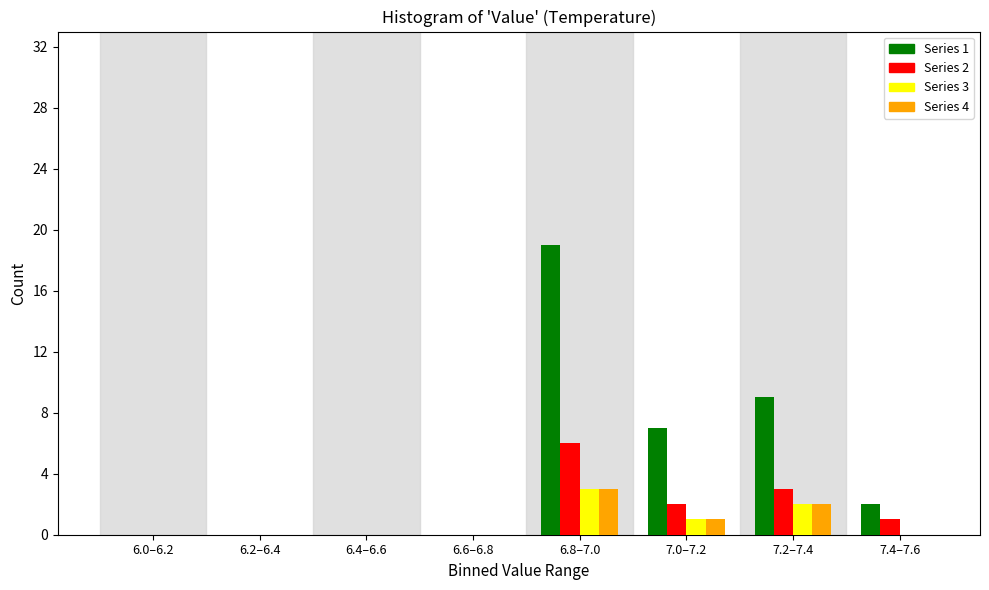

Which series has the largest total across all categories?

Series 1